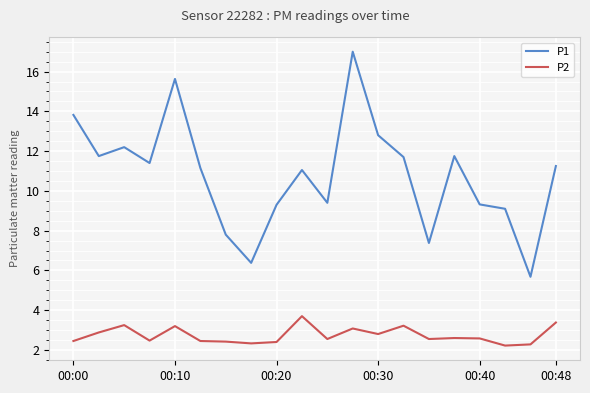

What is the difference between the maximum and minimum values in the P2 series?

1.5